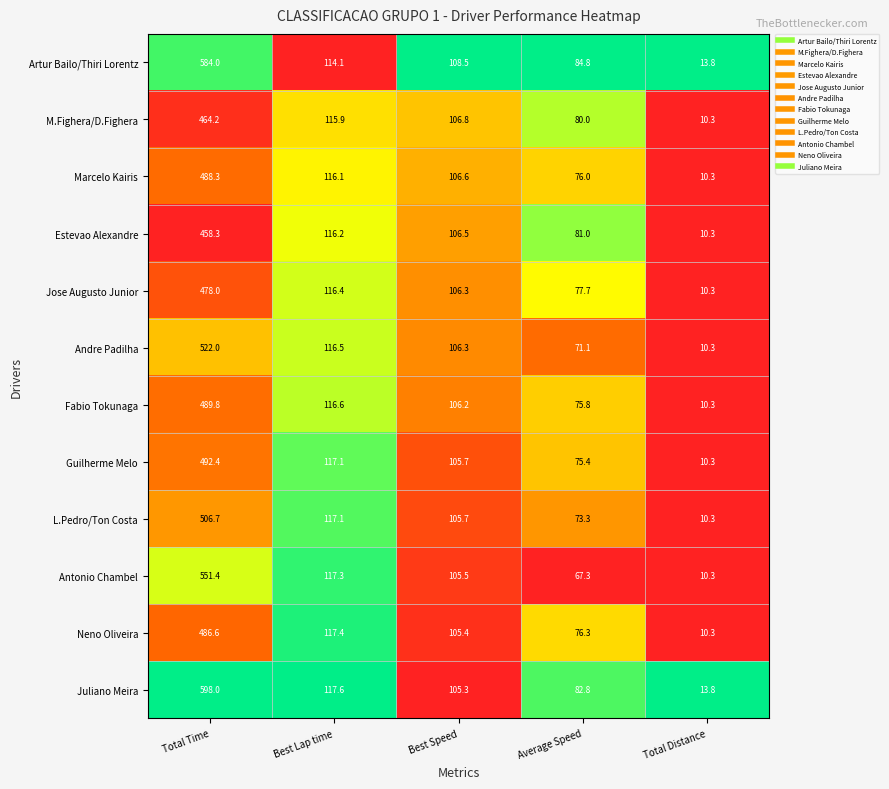

Between Best Lap time and Average Speed, which series saw the biggest shift?

Antonio Chambel